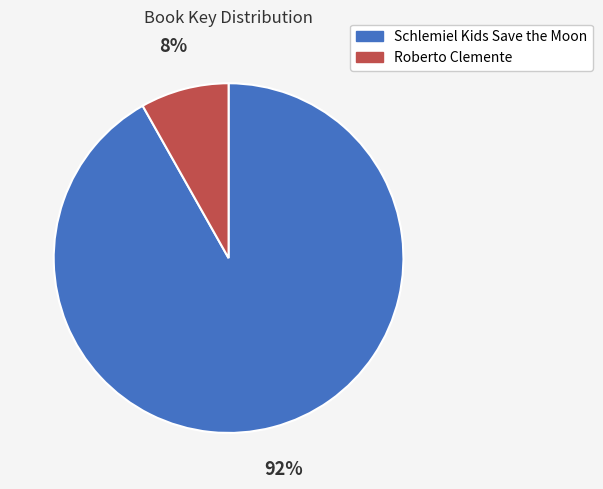

Do Schlemiel Kids Save the Moon and Roberto Clemente together represent more than half of the pie?

Yes